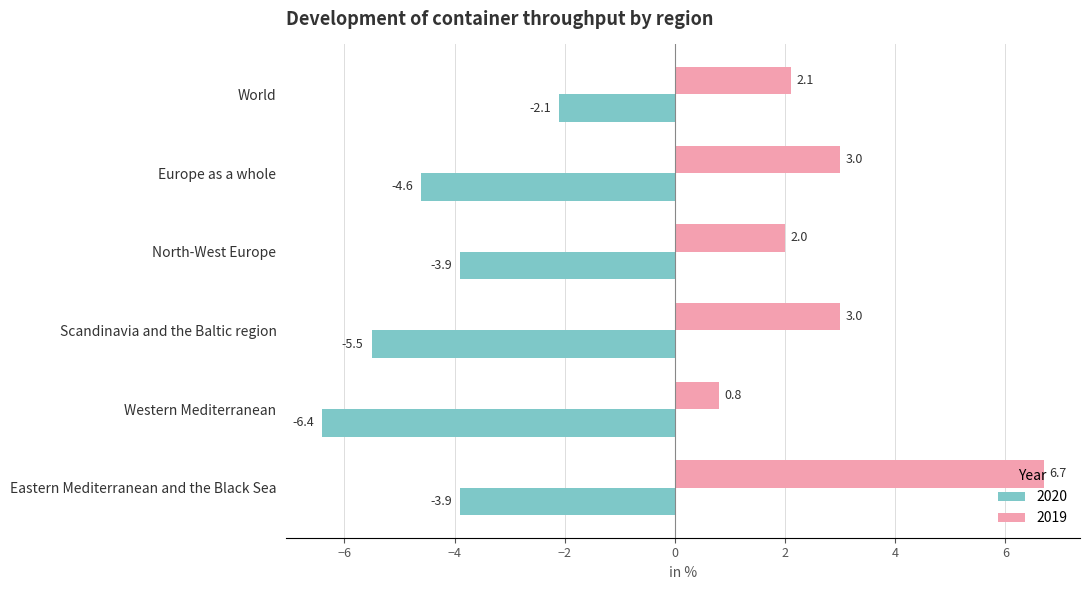

At which category is the sum across all series the highest?

Eastern Mediterranean and the Black Sea